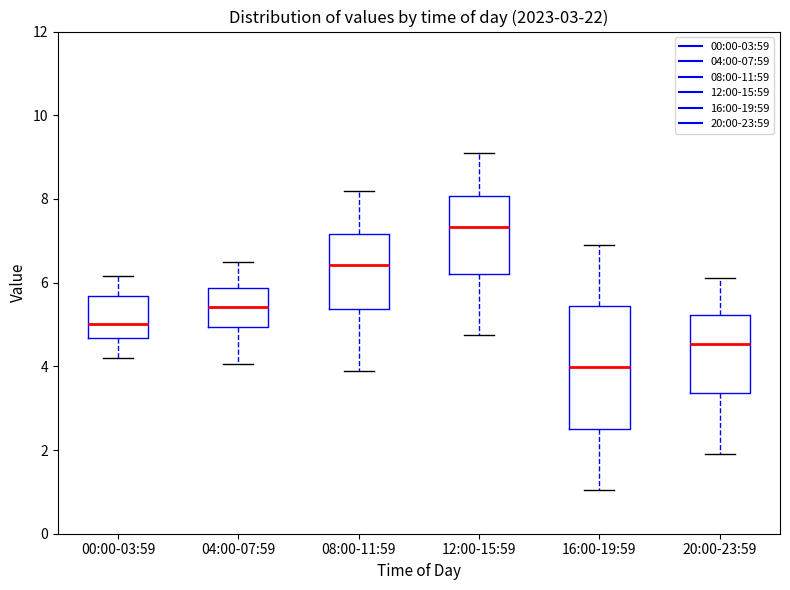

Which box is the tallest, from its lower edge to its upper edge?

16:00-19:59